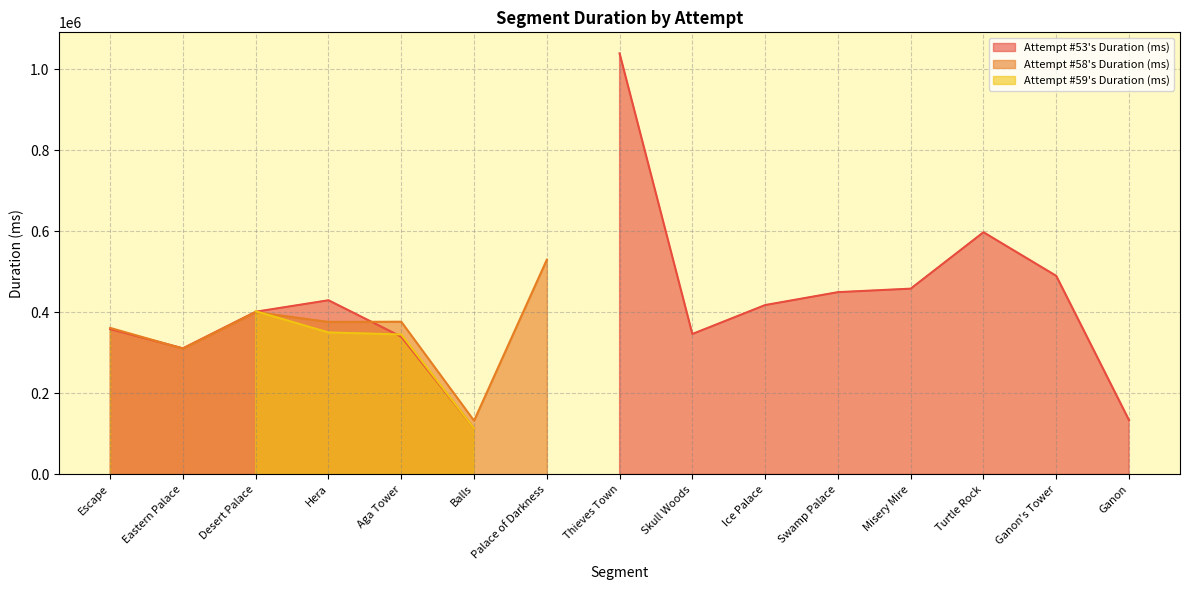

Where do Attempt #53's Duration (ms) and Attempt #59's Duration (ms) first cross each other?

Escape and Eastern Palace